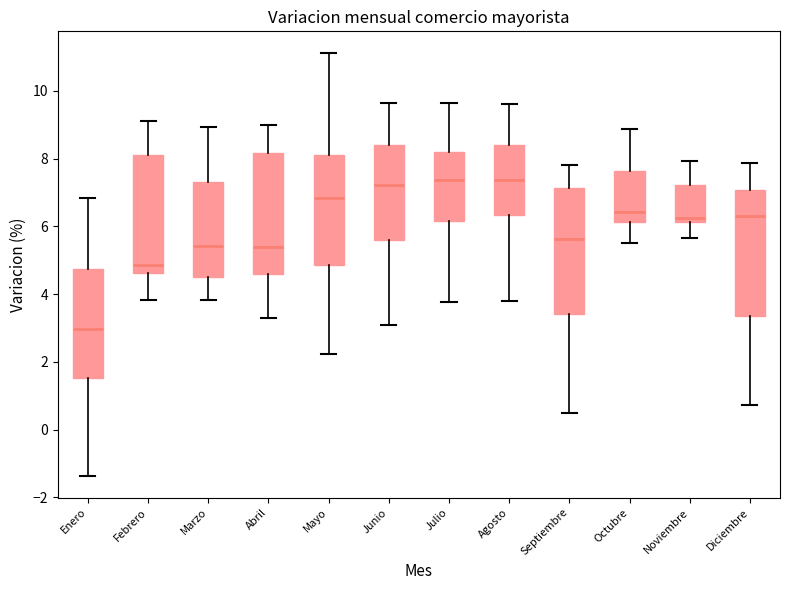

Reading left to right, transcribe this box plot: for each box, give where its median line is, the range the box spans, and where its two whiskers end, as read against the y-axis. The values are not printed on the chart, so give them approximately, as read against the axis.

Enero: median 3.0, box 1.6 to 4.8, whiskers -1.4 to 6.8
Febrero: median 4.8, box 4.6 to 8.2, whiskers 3.8 to 9.2
Marzo: median 5.4, box 4.4 to 7.4, whiskers 3.8 to 9.0
Abril: median 5.4, box 4.6 to 8.2, whiskers 3.4 to 9.0
Mayo: median 6.8, box 4.8 to 8.2, whiskers 2.2 to 11.2
Junio: median 7.2, box 5.6 to 8.4, whiskers 3.0 to 9.6
Julio: median 7.4, box 6.2 to 8.2, whiskers 3.8 to 9.6
Agosto: median 7.4, box 6.4 to 8.4, whiskers 3.8 to 9.6
Septiembre: median 5.6, box 3.4 to 7.2, whiskers 0.6 to 7.8
Octubre: median 6.4, box 6.2 to 7.6, whiskers 5.6 to 8.8
Noviembre: median 6.2 (just above the box's lower edge), box 6.2 to 7.2, whiskers 5.6 to 8.0
Diciembre: median 6.4, box 3.4 to 7.0, whiskers 0.8 to 7.8